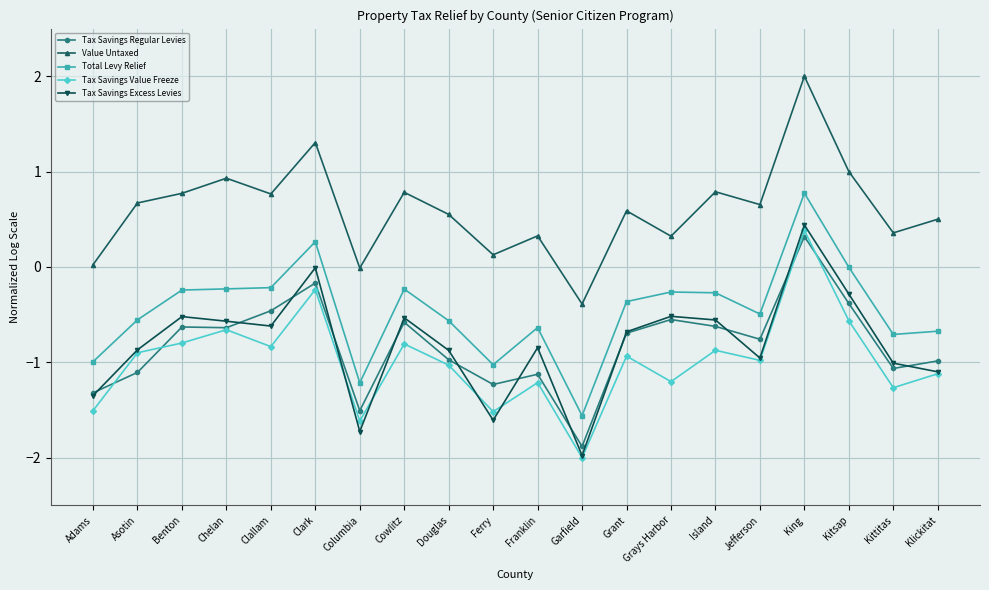

What are all the series names shown in the legend?

Tax Savings Regular Levies, Value Untaxed, Total Levy Relief, Tax Savings Value Freeze, Tax Savings Excess Levies